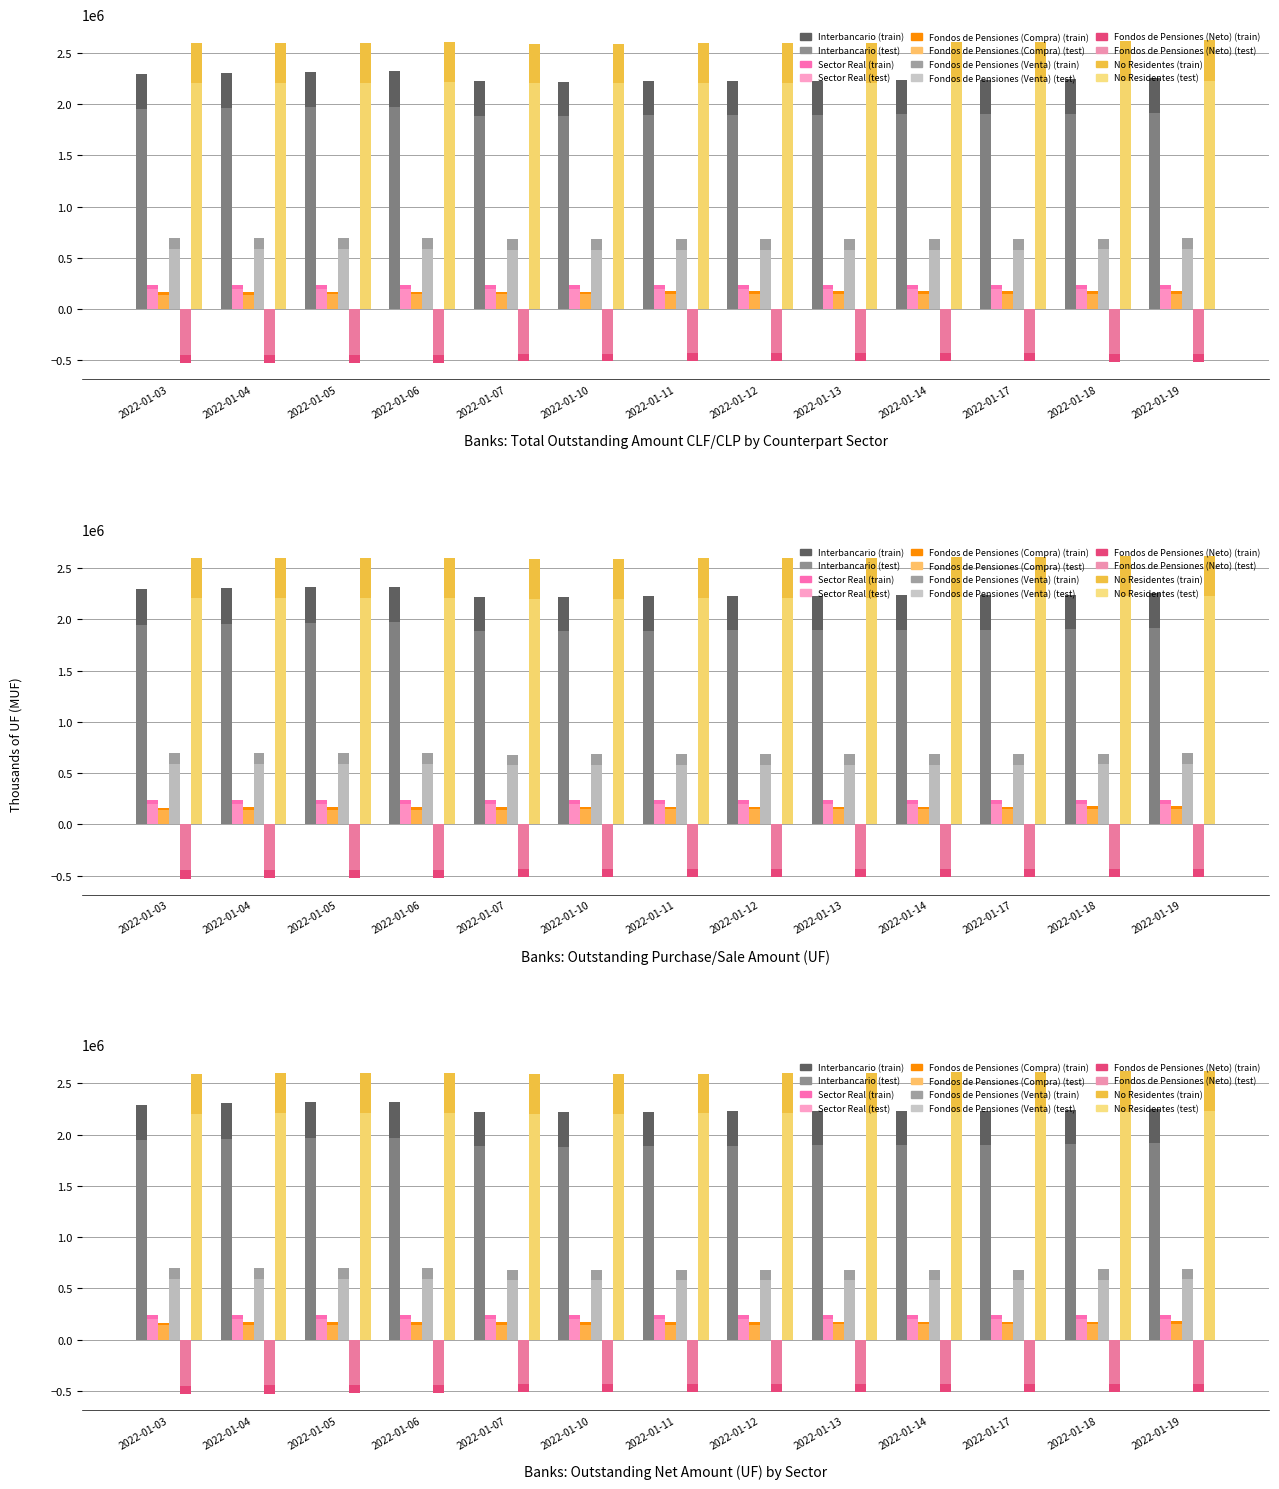

How many bars are there in each group?

6